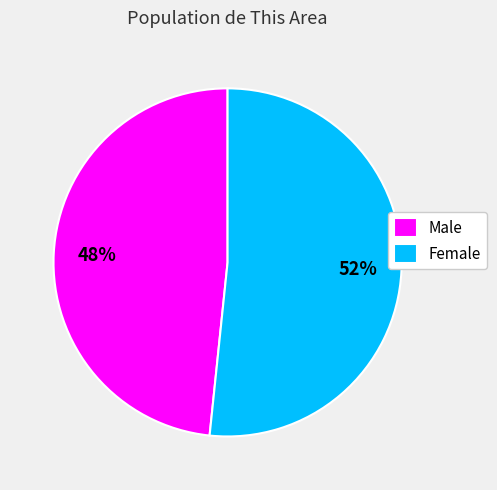

To the nearest percent, what portion does Female represent?

52%